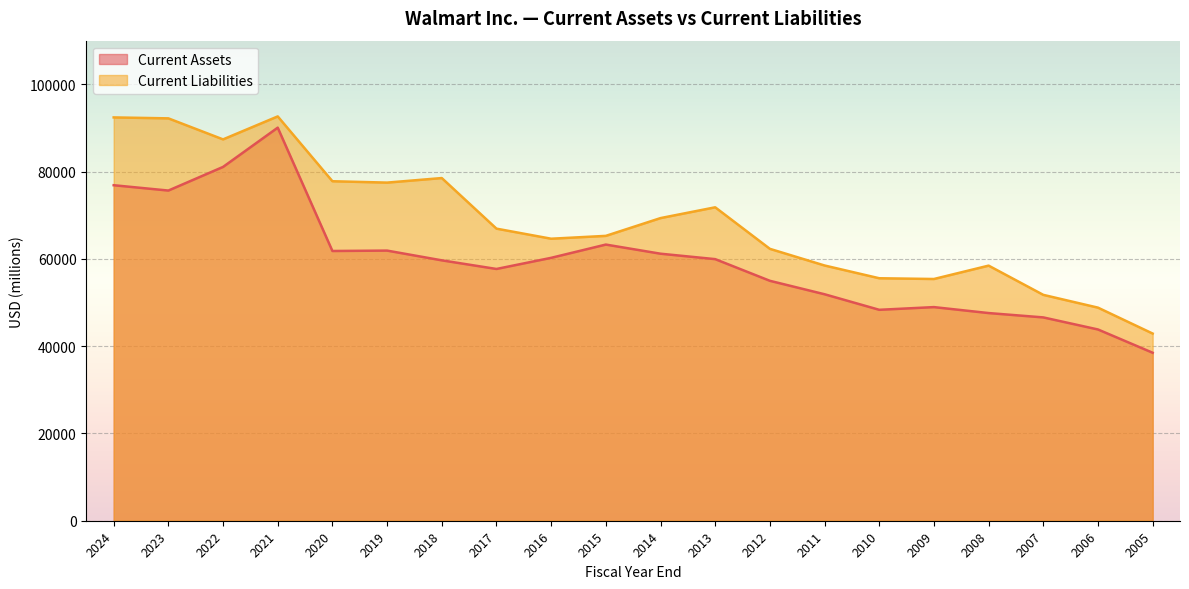

How many data points in Current Assets are less than 59940?

10